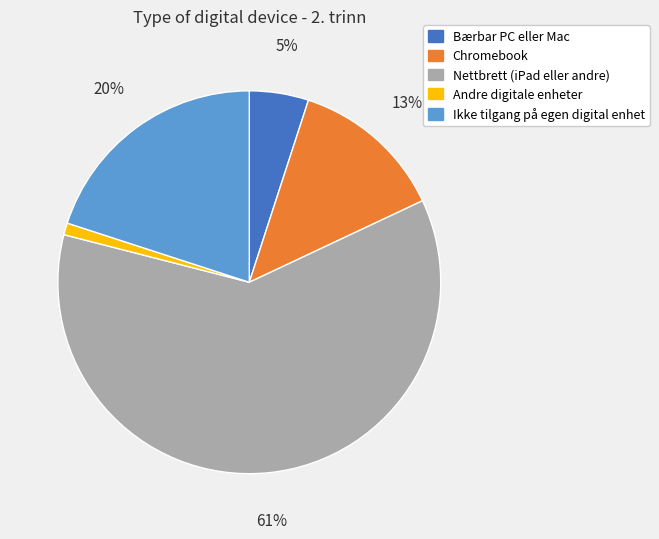

Which category has the smallest portion of the pie?

Andre digitale enheter